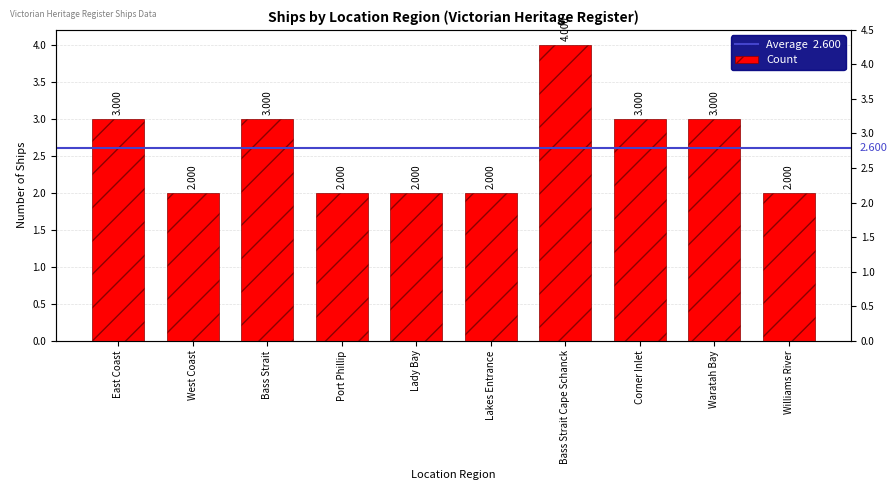

Between Port Phillip and West Coast, which is larger?

Port Phillip